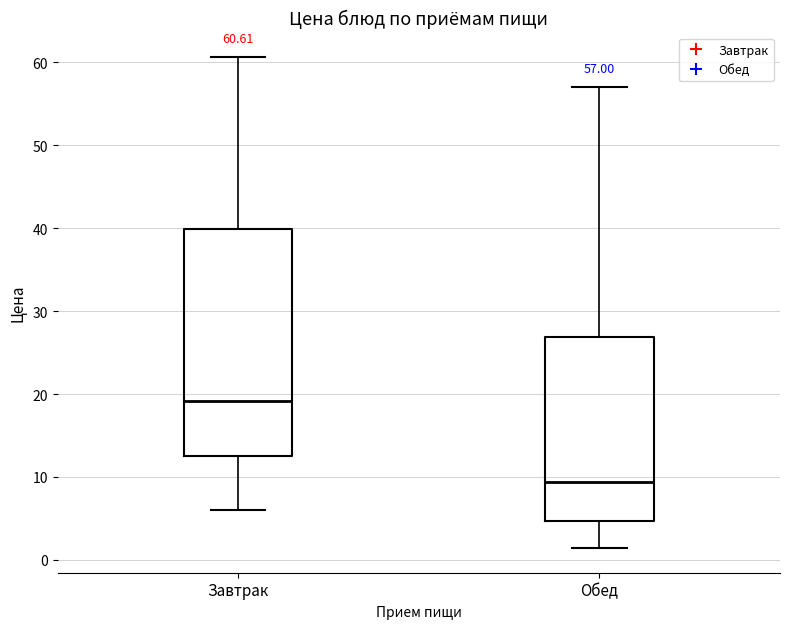

Which box has the highest median line?

Завтрак